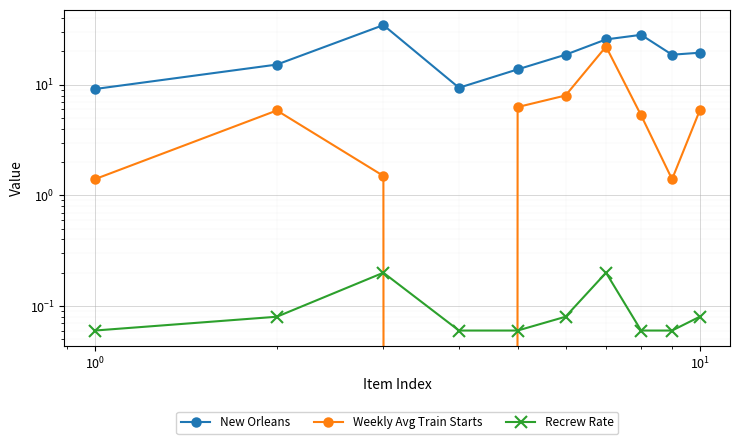

Read the Weekly Avg Train Starts value at $\mathdefault{10^{0}}$.

1.5